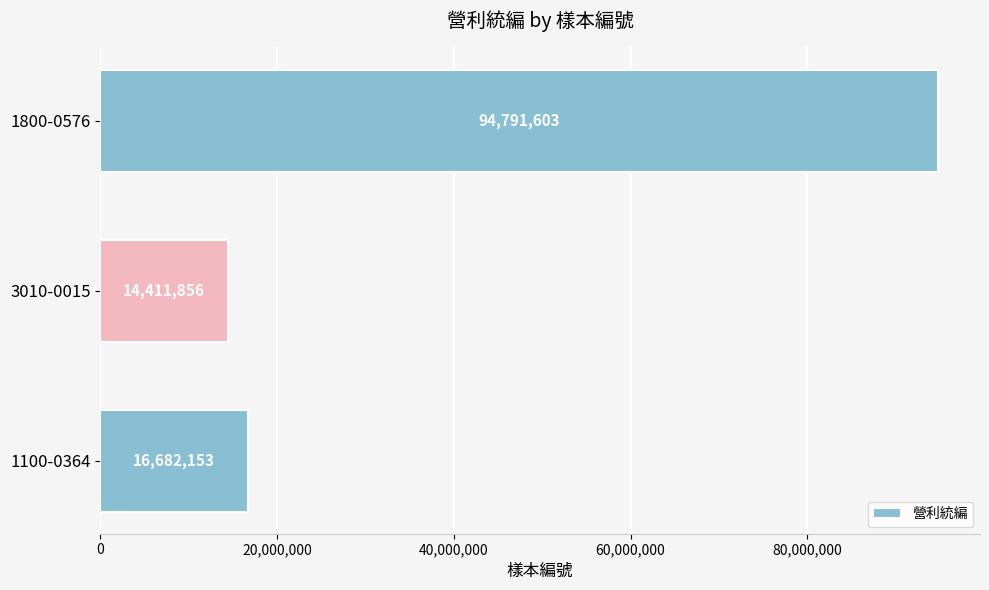

Which label corresponds to the smallest value in the chart?

3010-0015